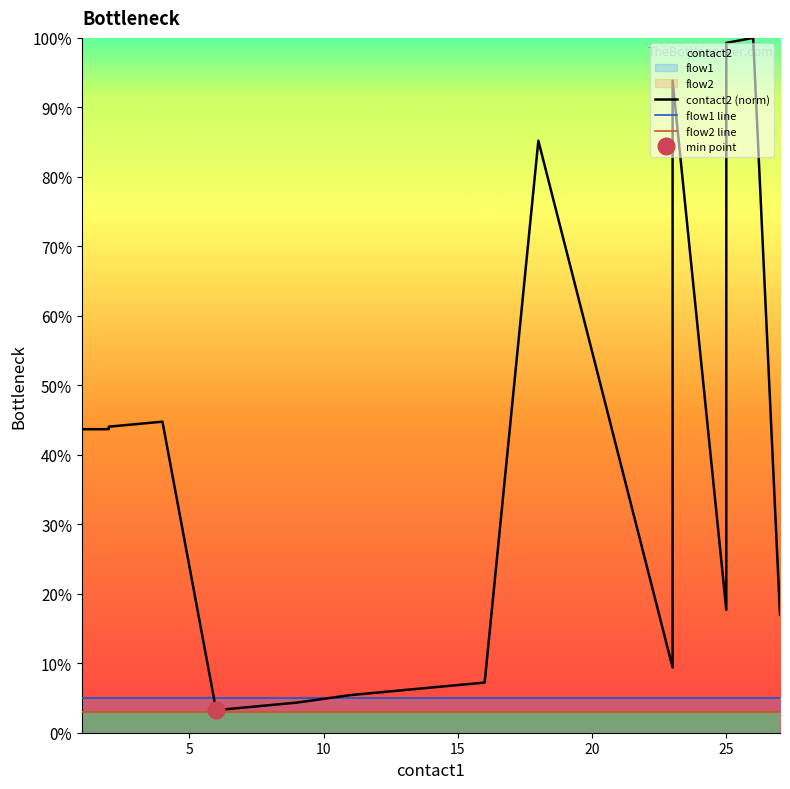

True or false: contact2 (norm) and flow2 line intersect in this chart.

False